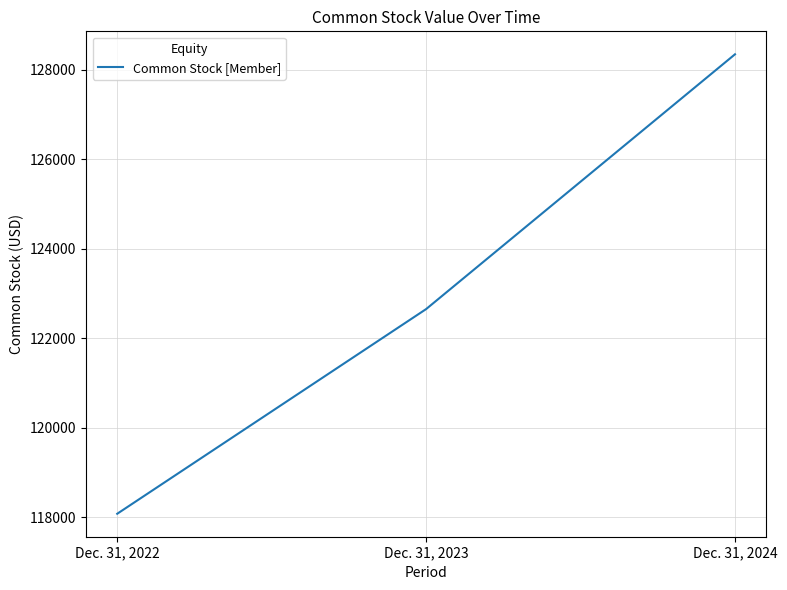

Reading left to right, extract all data points from this chart.

118079	122651	128343